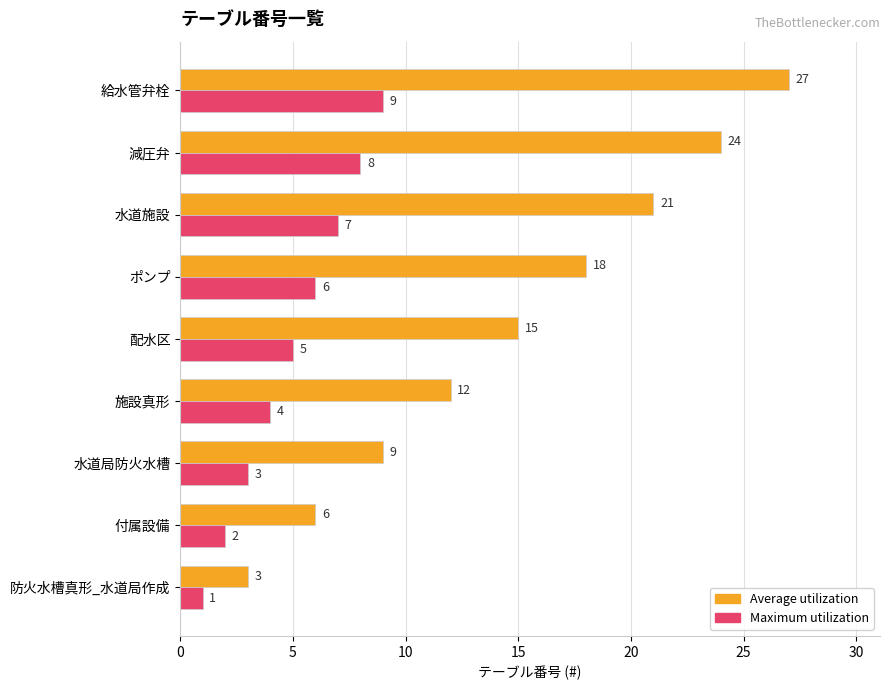

What is the maximum value for Average utilization?

27